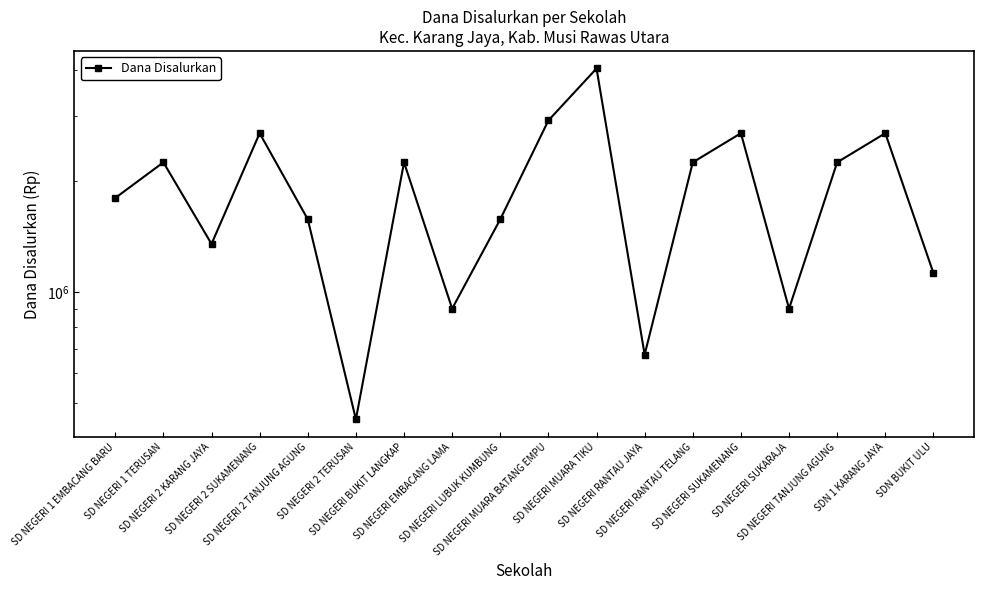

Reading right to left, what are all the values shown in this chart?

1125000	2700000	2250000	900000	2700000	2250000	675000	4050000	2925000	1575000	900000	2250000	450000	1575000	2700000	1350000	2250000	1800000